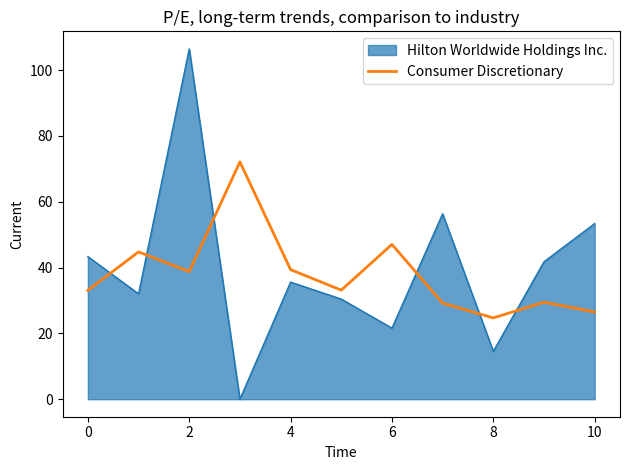

What is the difference between the maximum and minimum values in the Hilton Worldwide Holdings Inc. series?

106.4